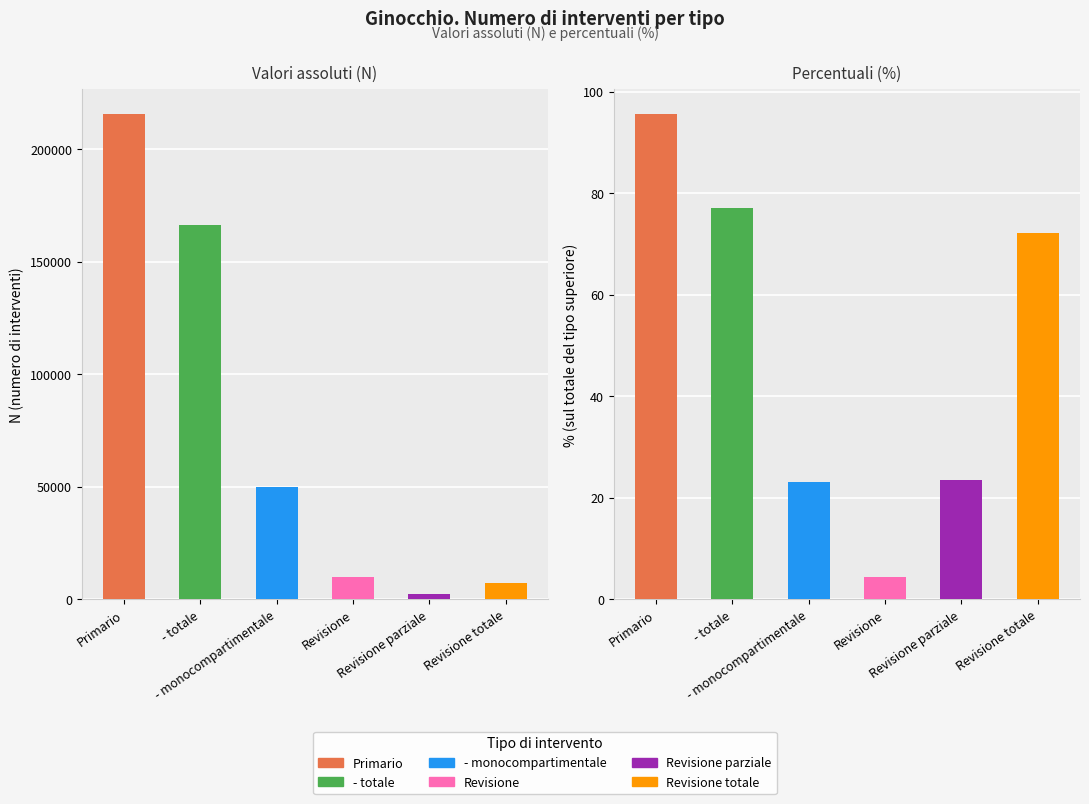

What is the label of the 4th bar from the left?

Revisione